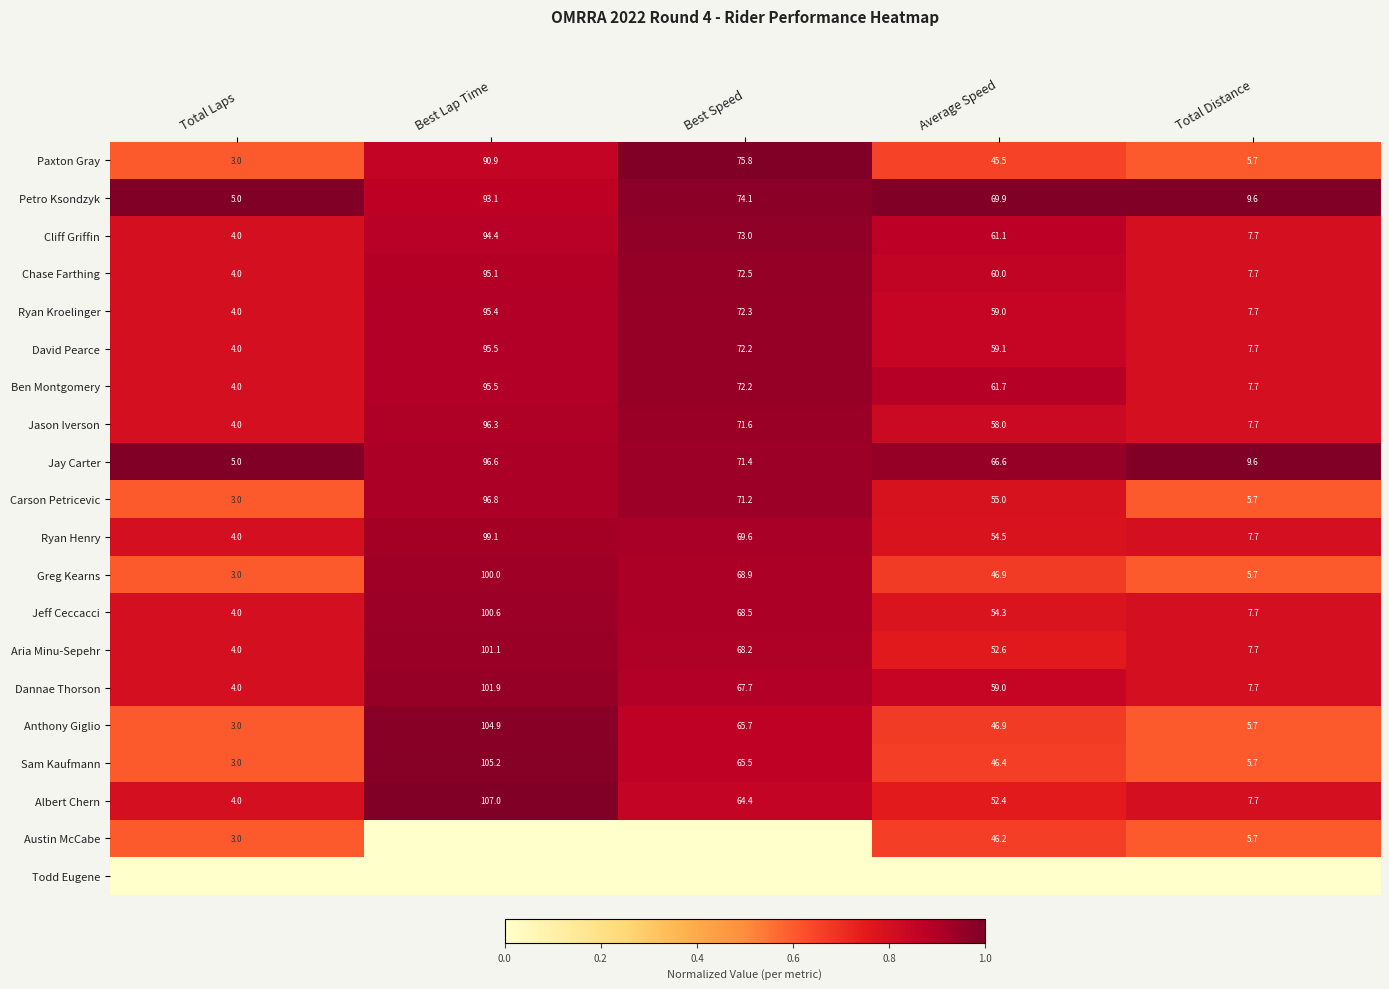

What is the average value of the Aria Minu-Sepehr series?

46.7